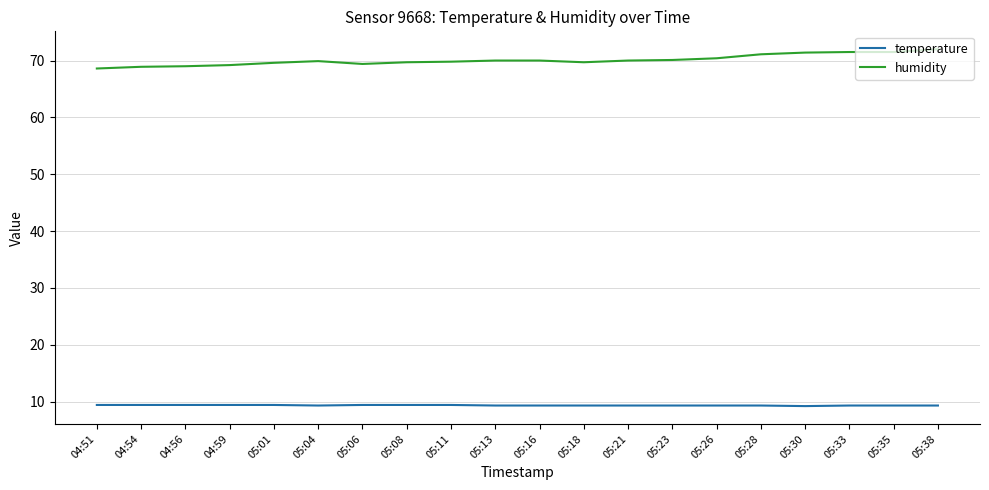

Which series has the largest total across all categories?

humidity